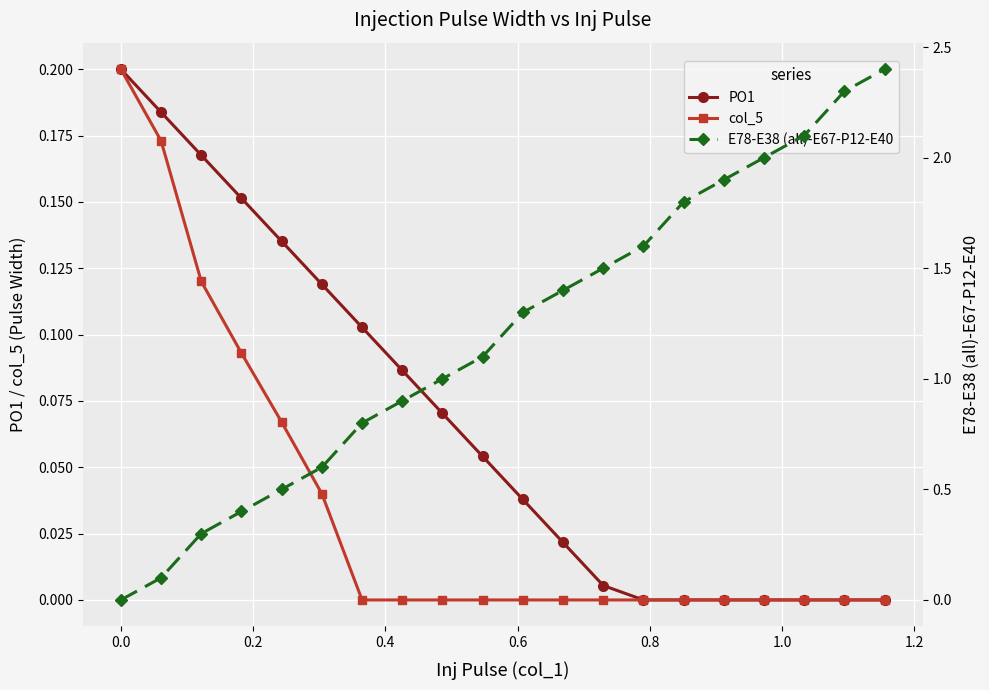

True or false: PO1 has more than 2 points higher than both neighbors.

False